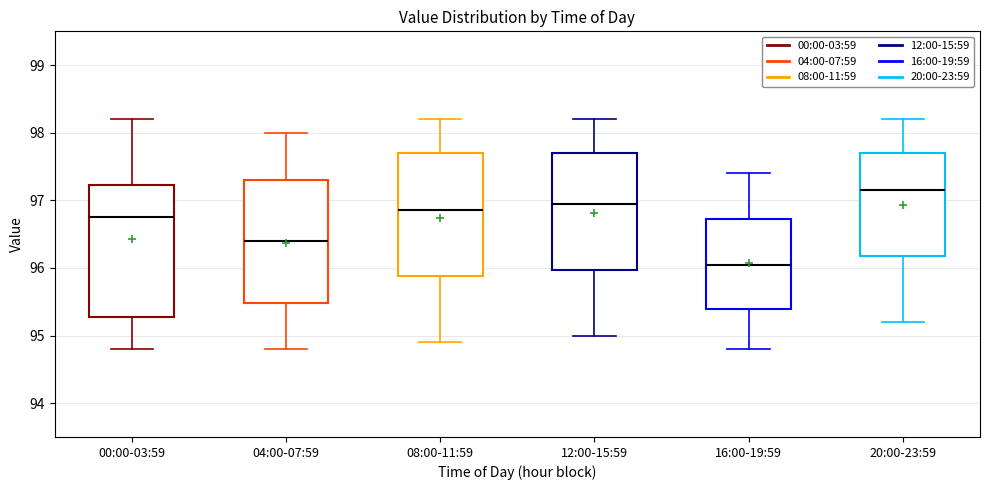

Which box has the highest median line?

20:00-23:59